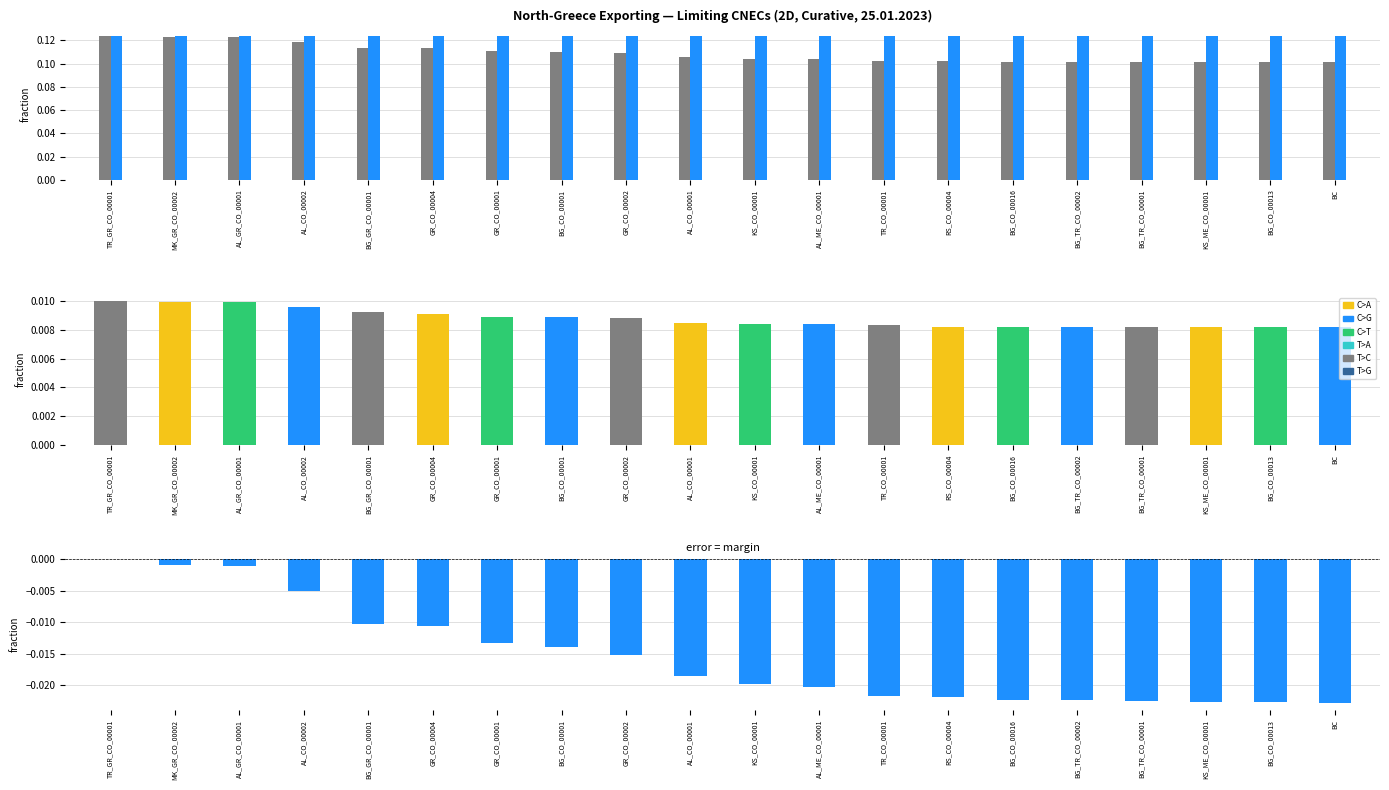

How many bars are there in total?

80